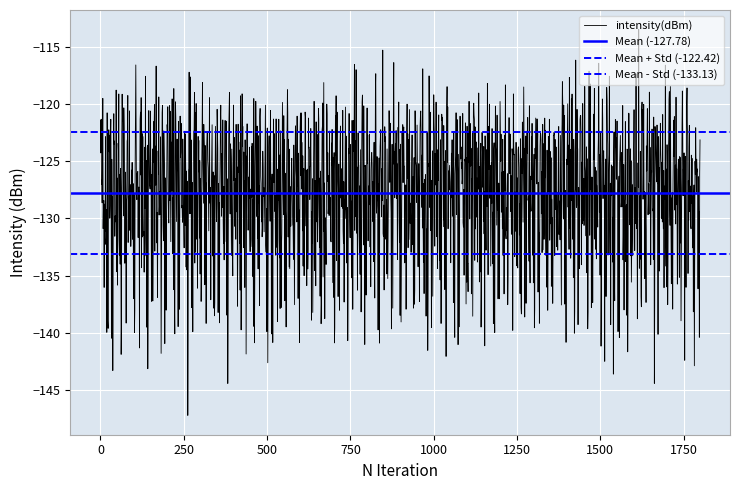

What is the value of the 36th point from the left?

-128.0